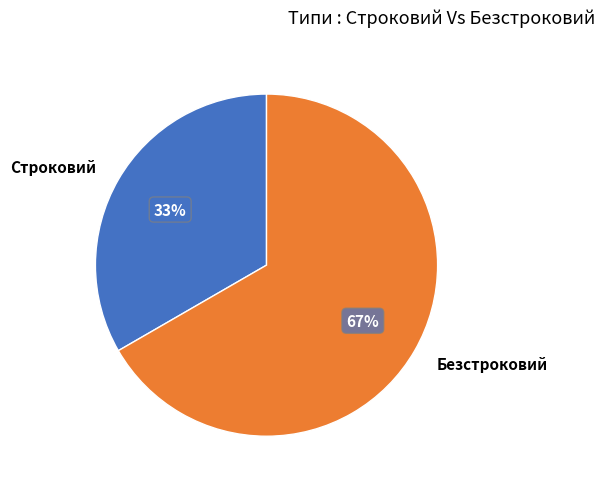

To the nearest percent, what portion does Безстроковий represent?

67%